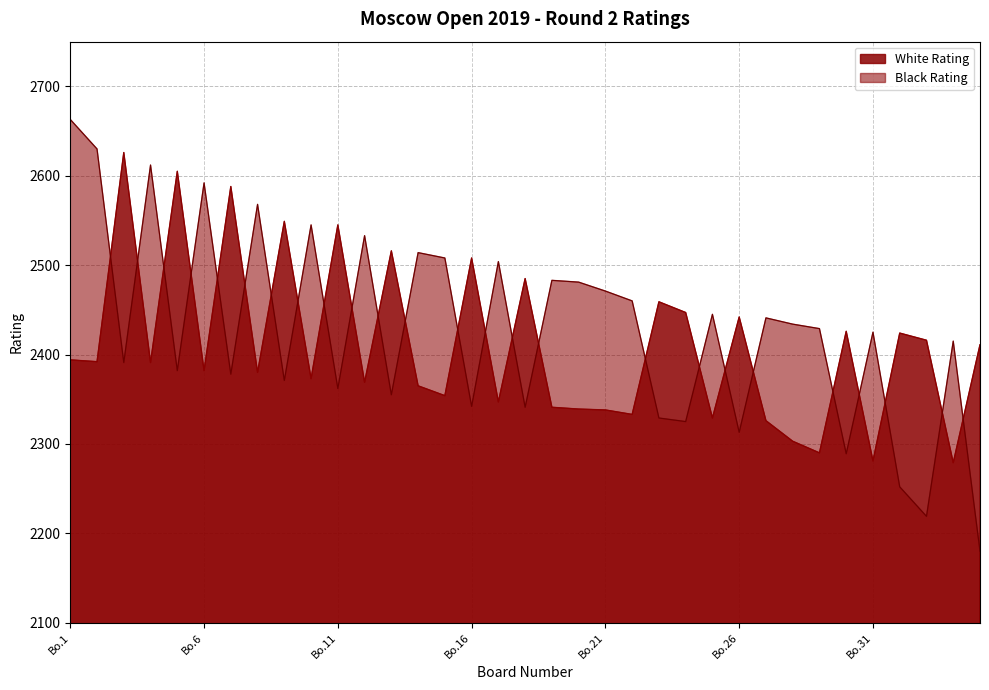

Where is the first local maximum for Black Rating?

4